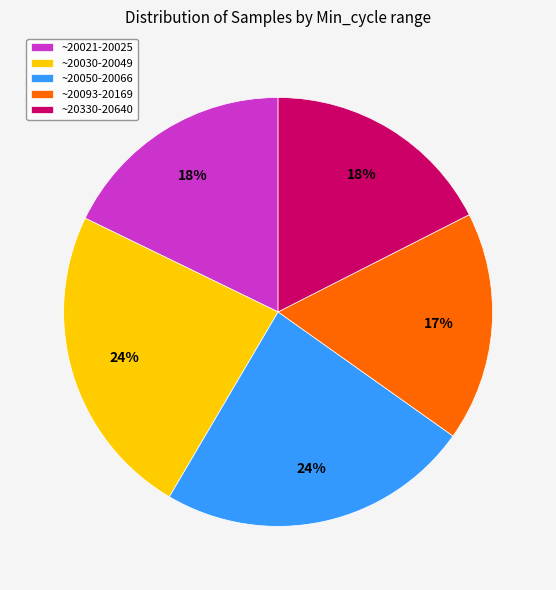

To the nearest percent, what is the difference between the ~20030-20049 and ~20330-20640 slice percentages?

6%